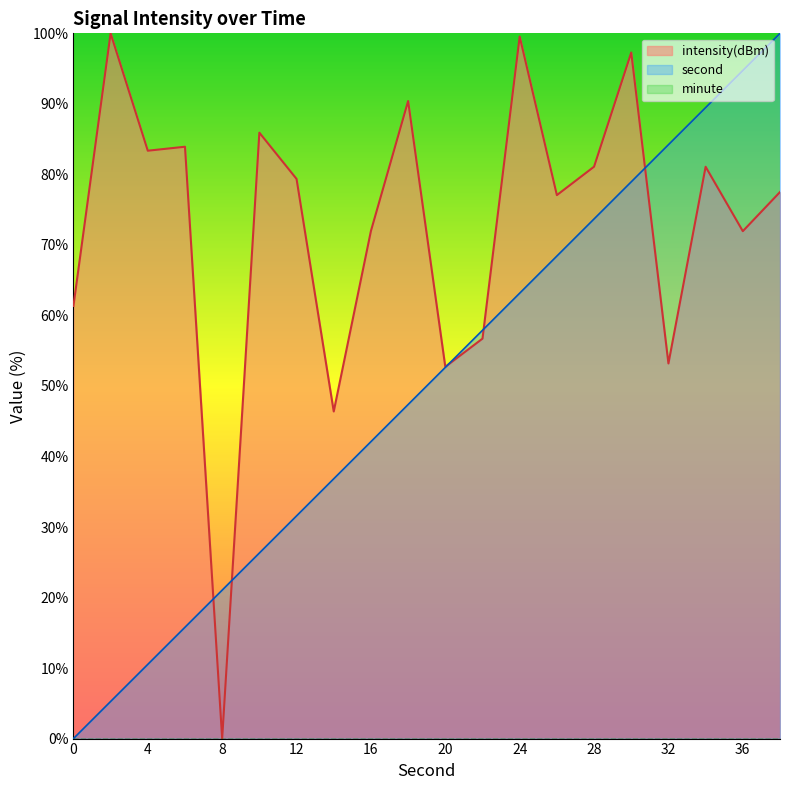

What is the difference between the second values at 20 and 18?

5.3